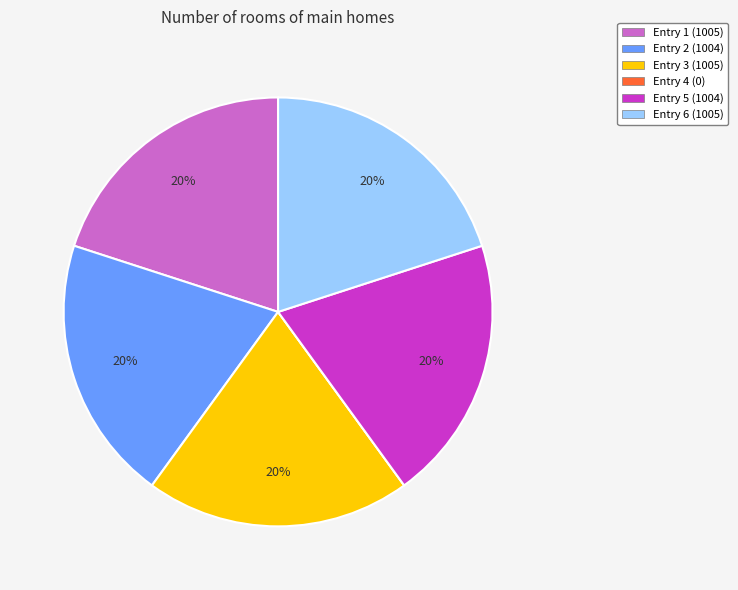

To the nearest percent, what is the difference between the largest and smallest slice percentages?

20%